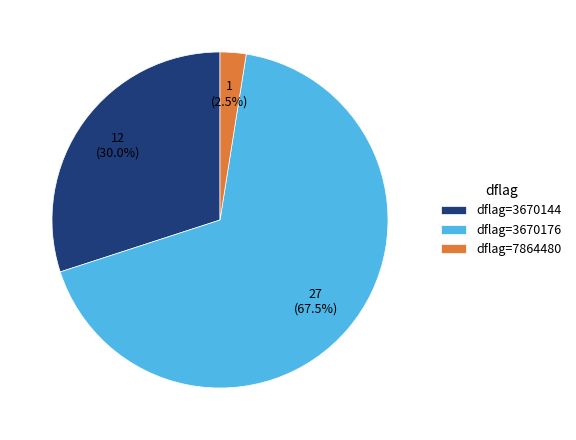

Between dflag=3670144 and dflag=3670176, which is larger?

dflag=3670176